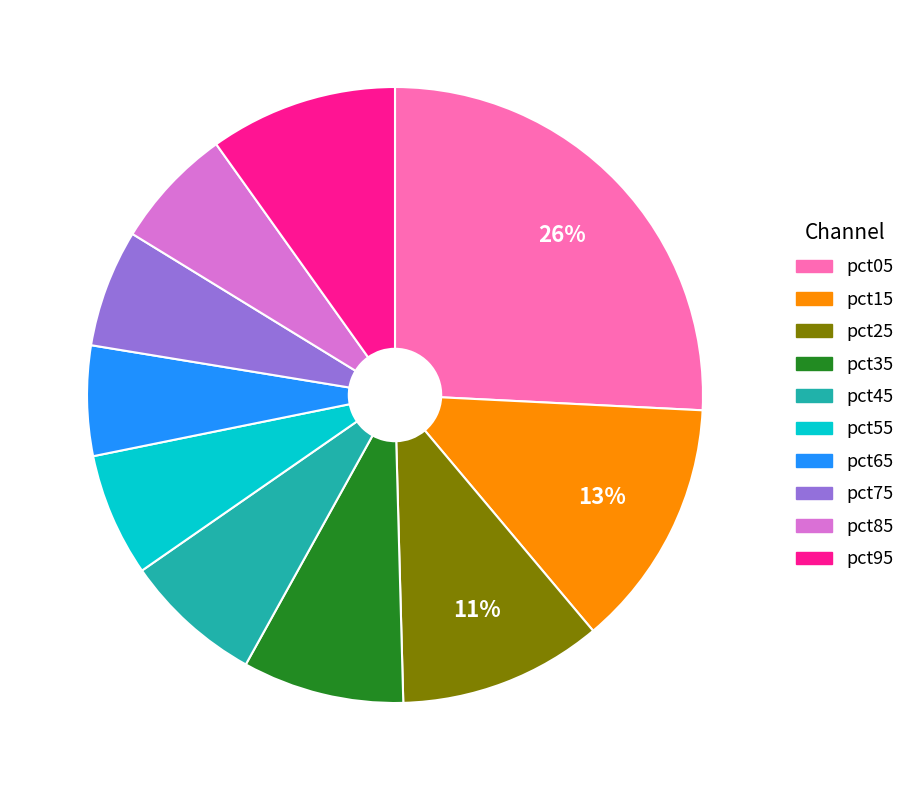

Does any single category account for the majority?

No